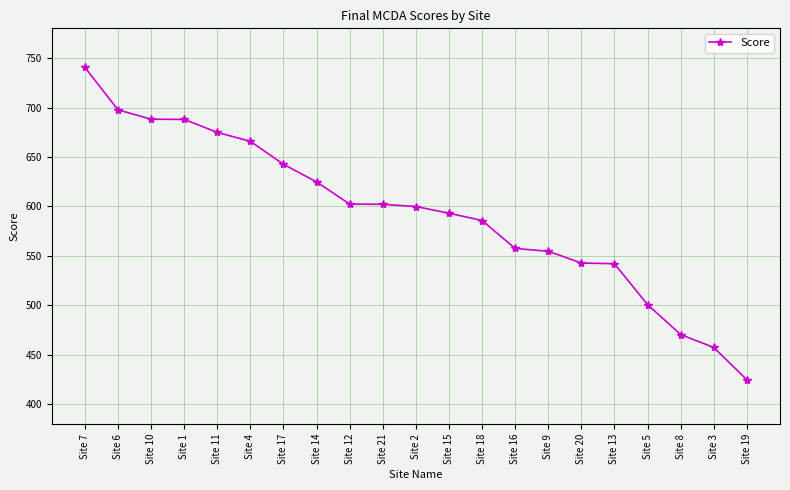

What is the sum of the values at Site 7 and Site 12?

1342.9